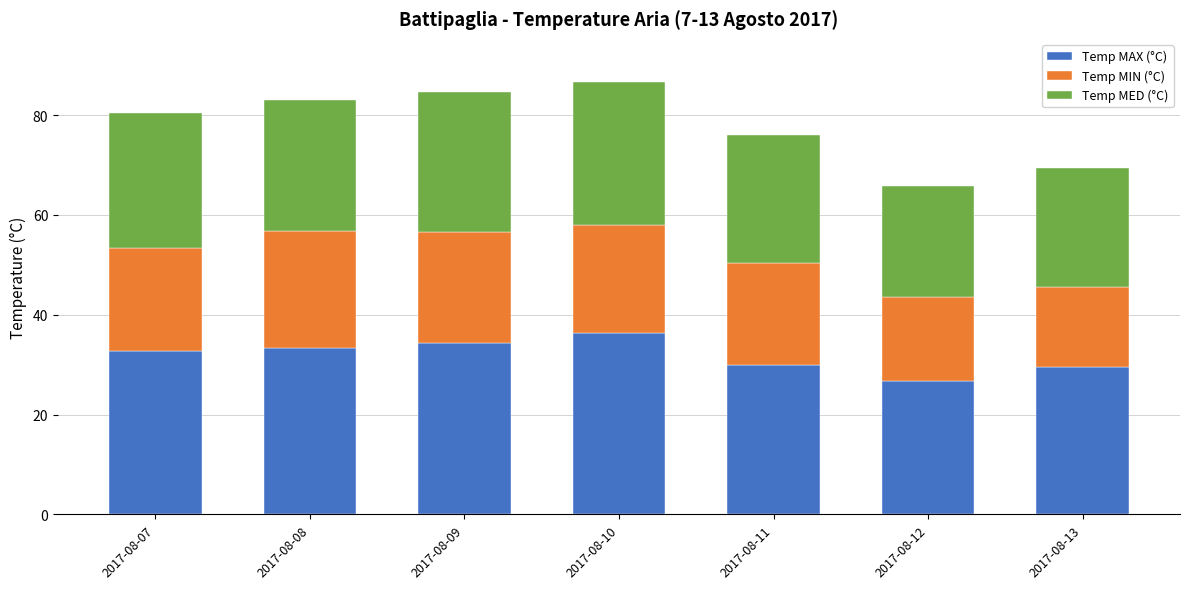

Reading right to left, list the values for the Temp MAX (°C) series.

29.5	26.8	30.0	36.3	34.3	33.4	32.8